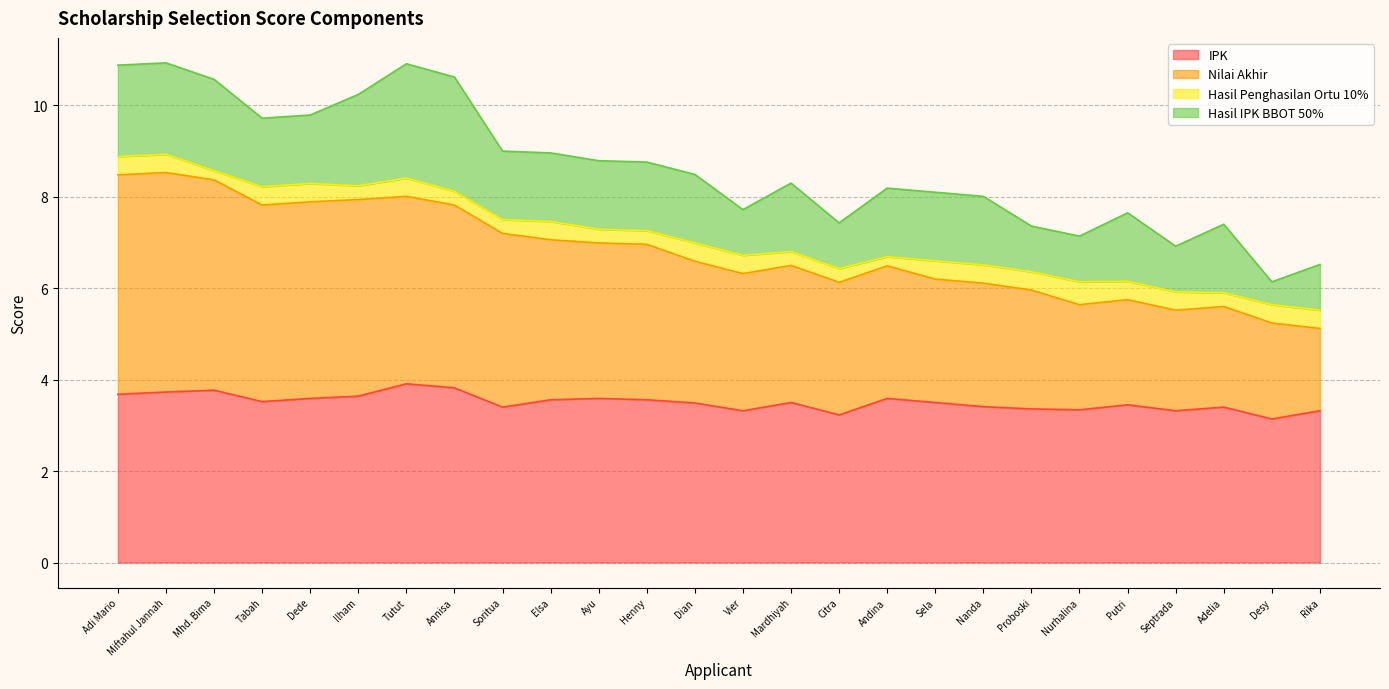

Count the IPK values in the range 3 to 4.

26